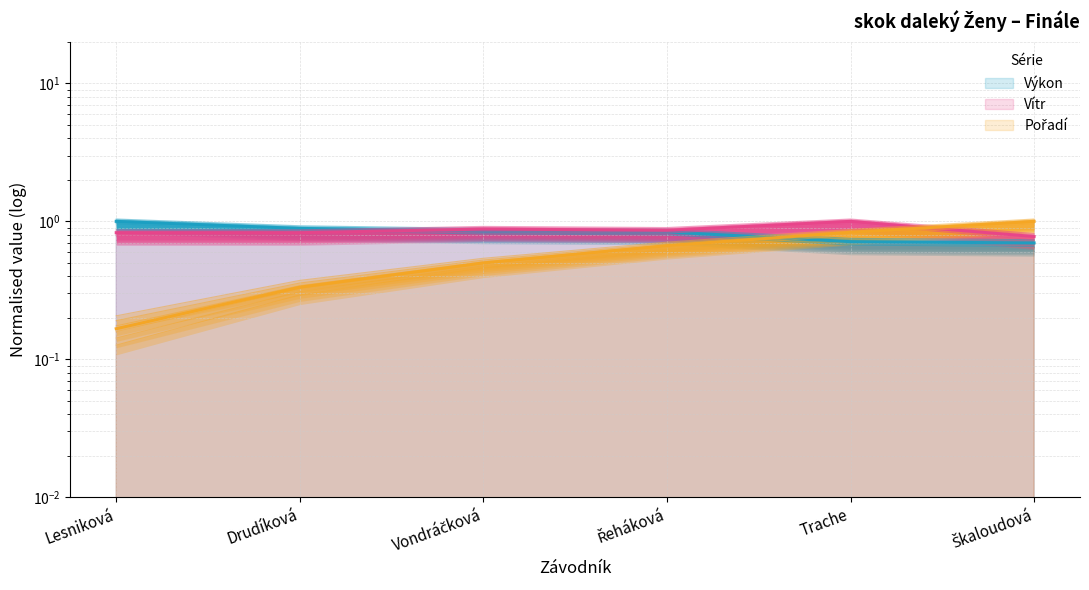

Which category has the highest value in the Pořadí series?

Škaloudová